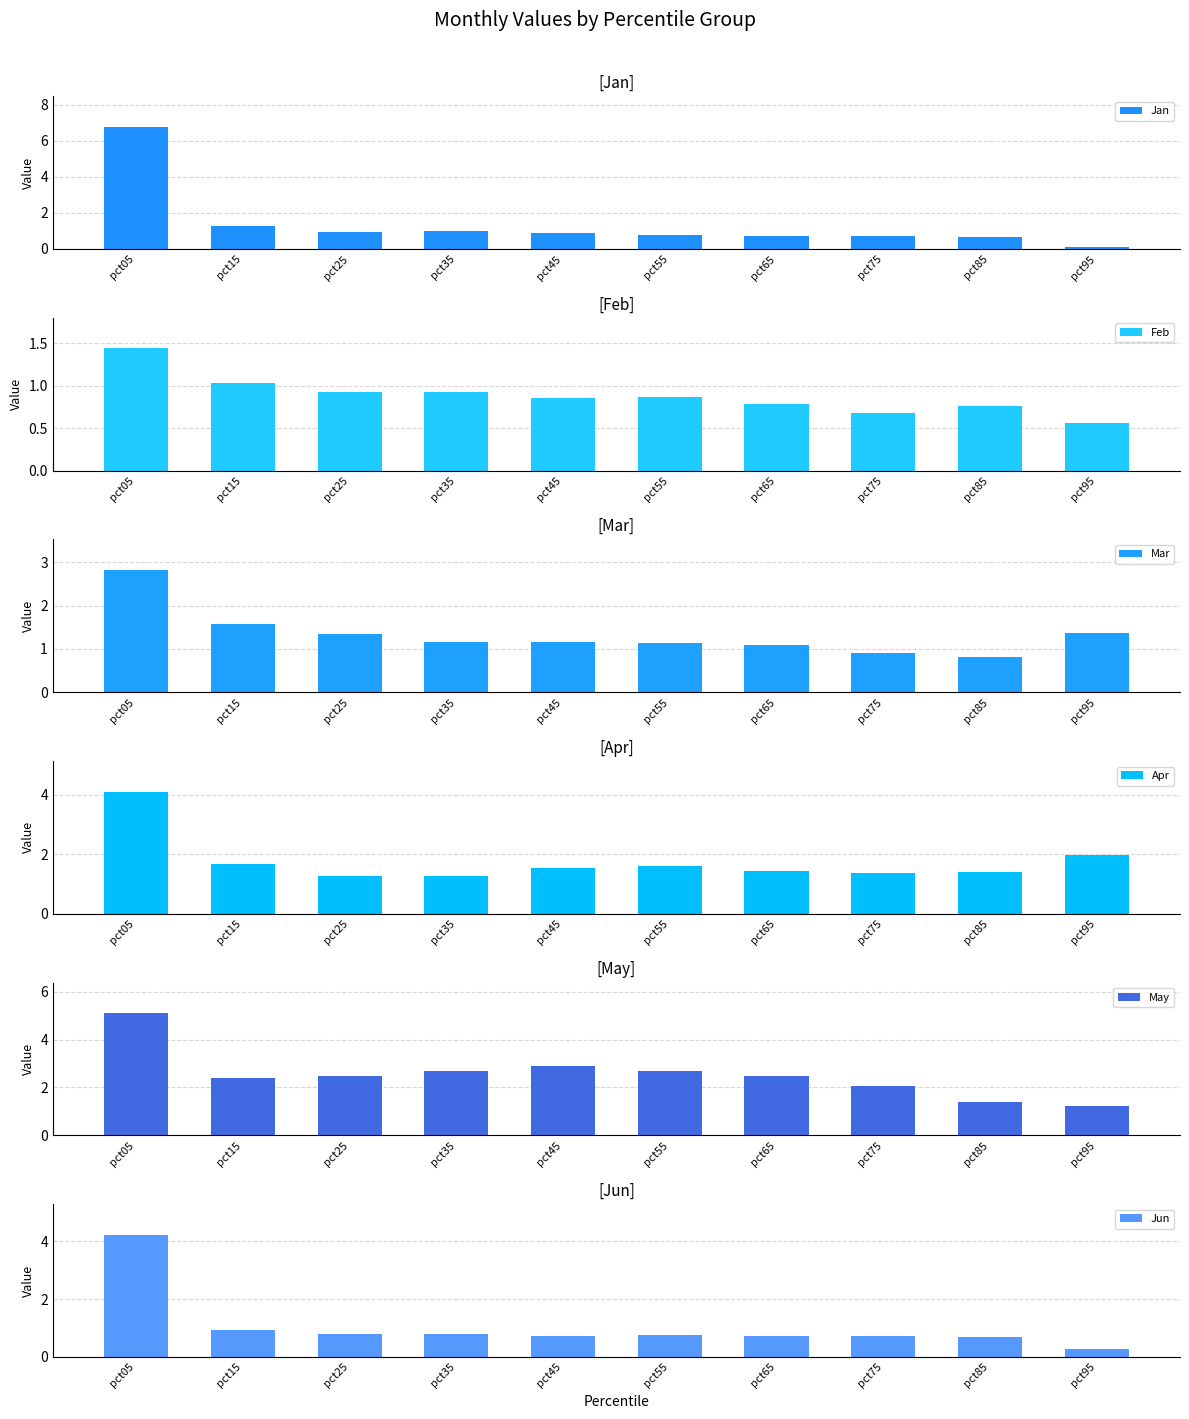

Is it true that May equals 3.8 at pct65?

False